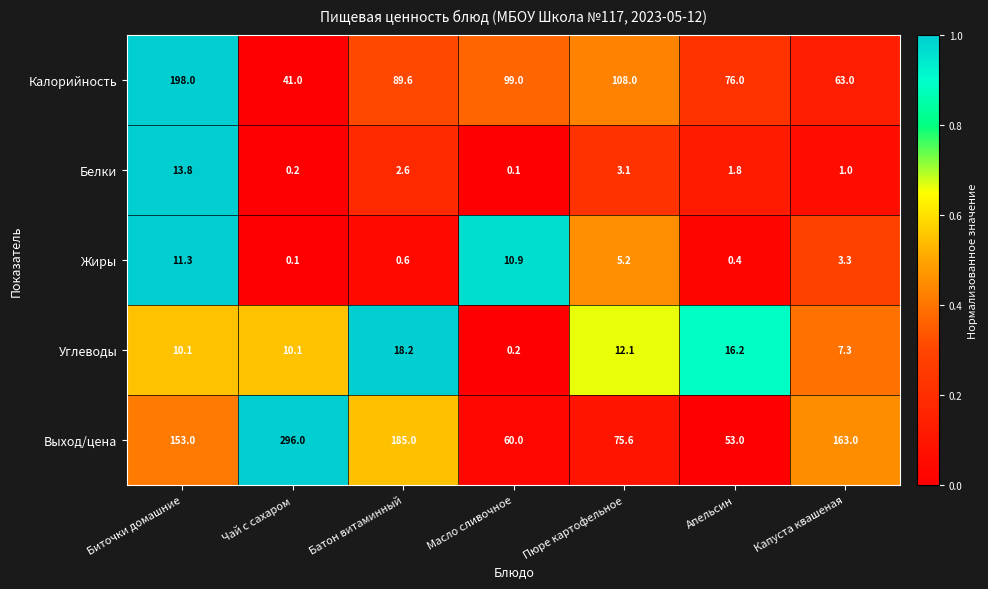

What is the maximum value shown in the chart?

296.0